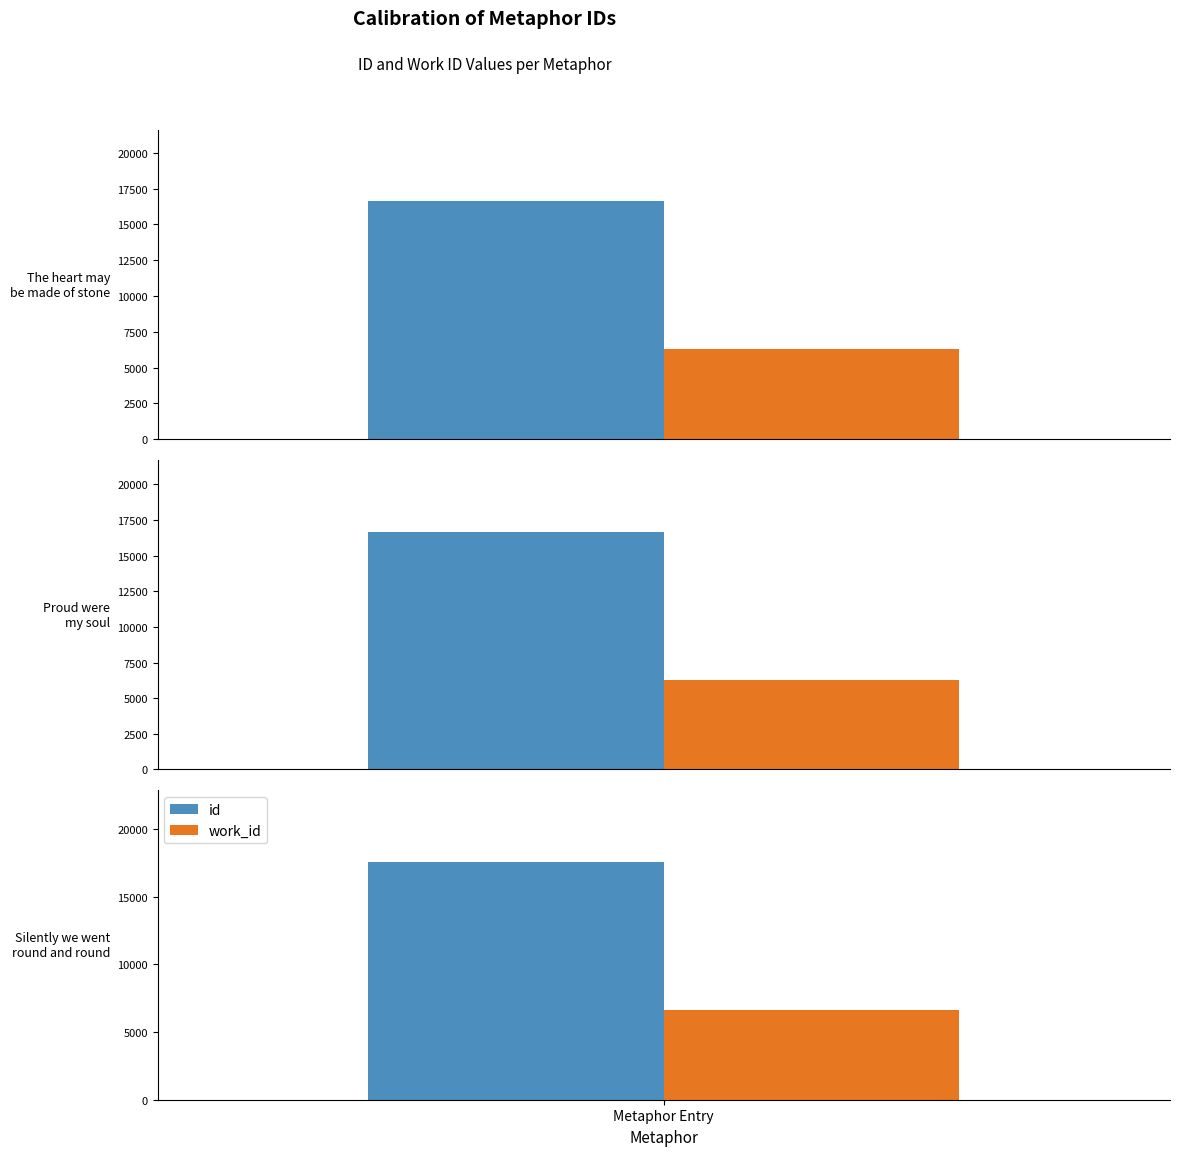

What is the sum of all id values?

50879